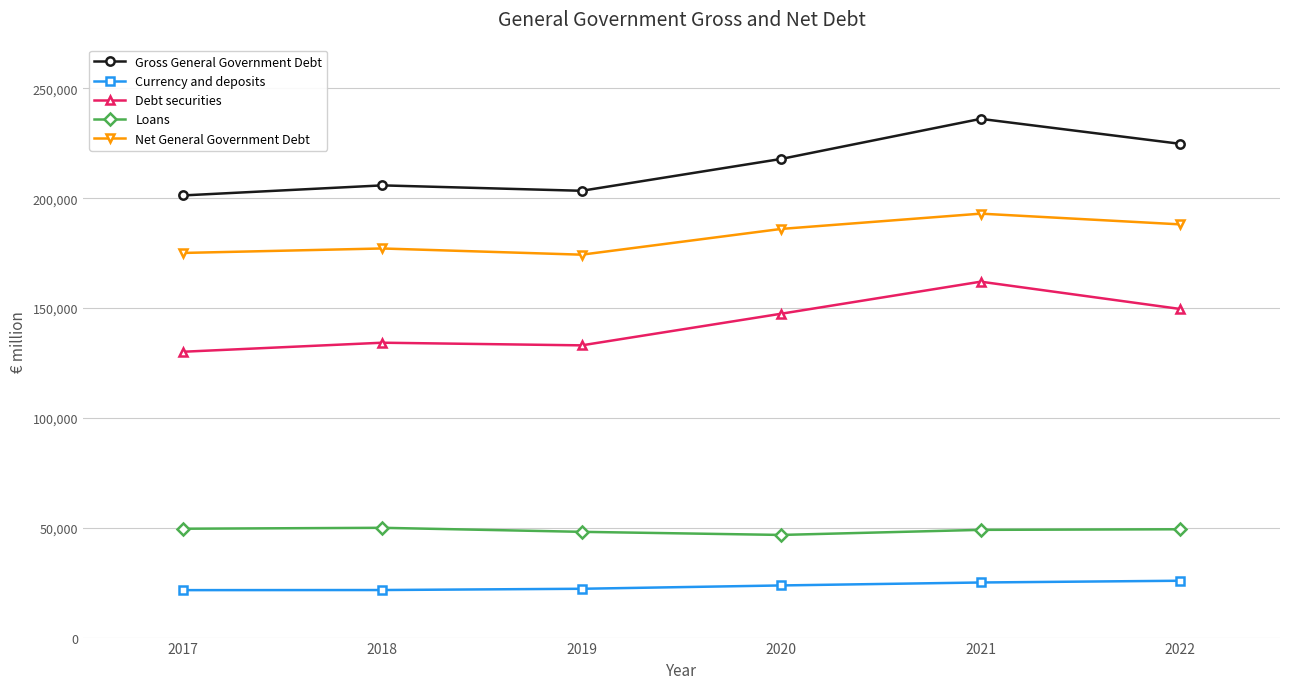

The value of Net General Government Debt at 2020 is 270327. True or false?

False